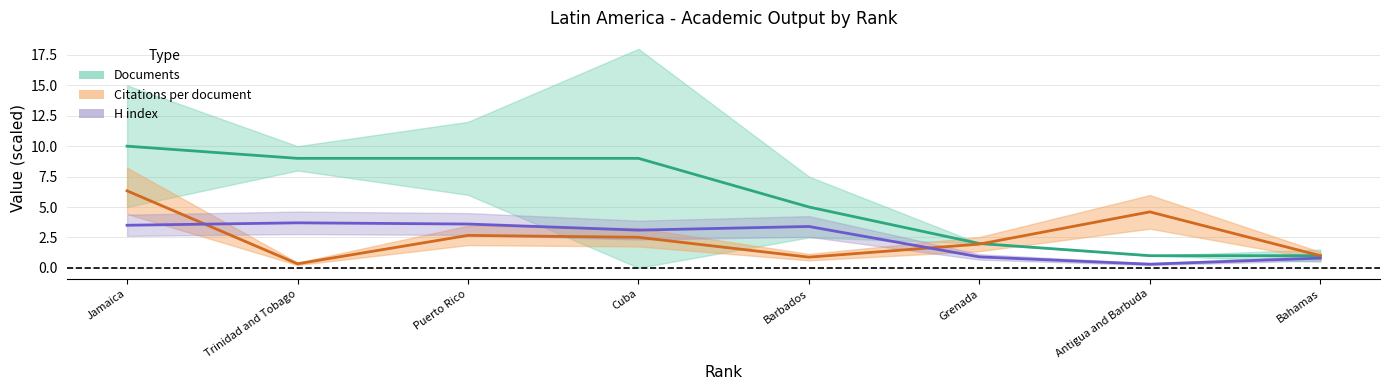

What is the total value across all series at Cuba?

14.6